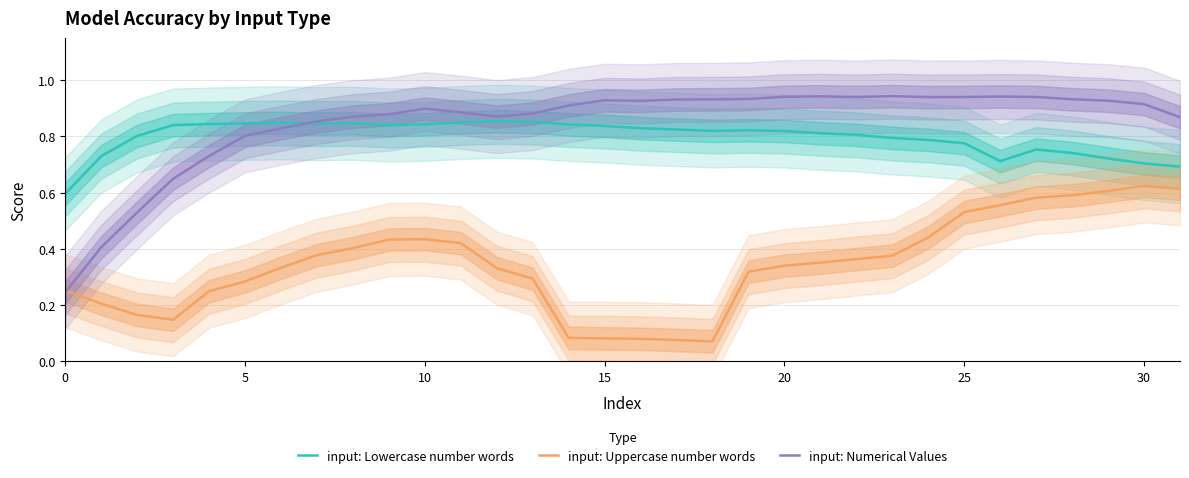

In input: Uppercase number words, how many points are higher than both neighbors (excluding endpoints)?

2